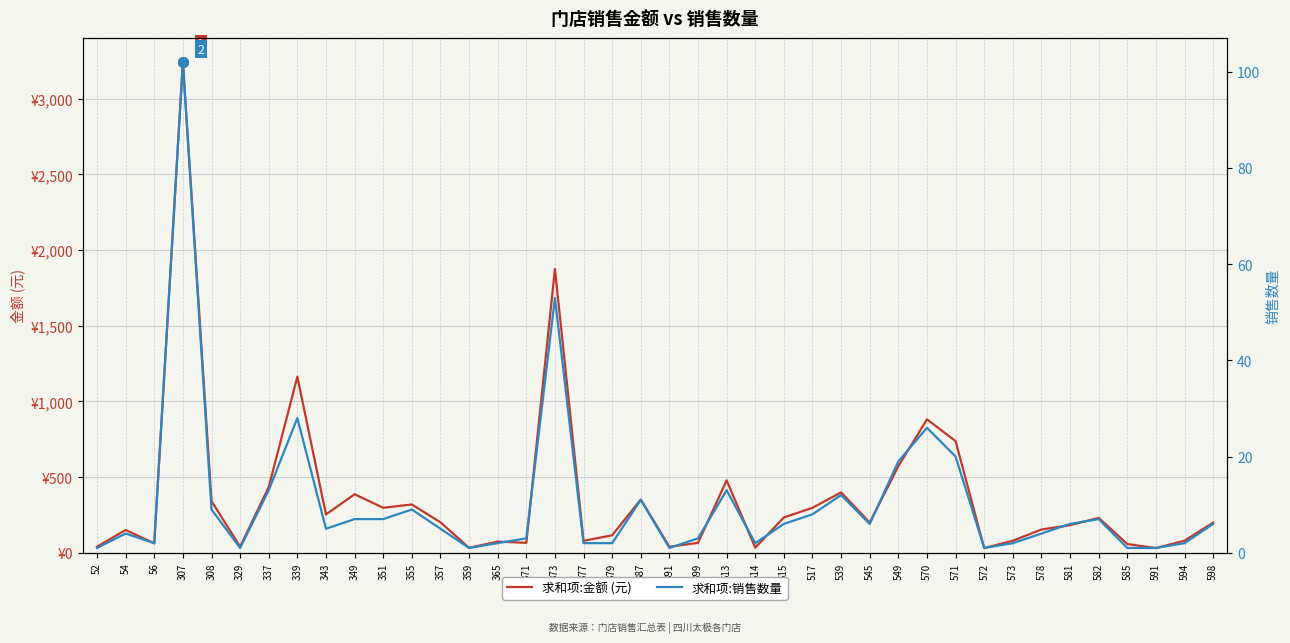

List the series in order of their overall mean, lowest first.

求和项:销售数量, 求和项:金额 (元)